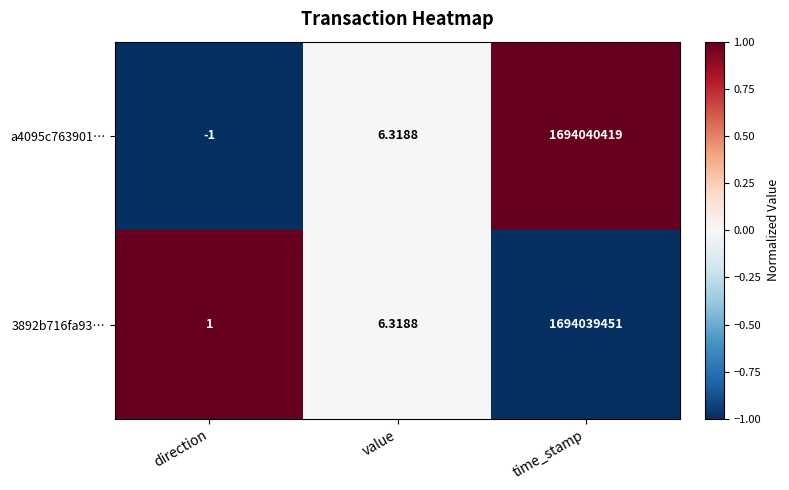

Where is 3892b716fa93… nearest to the value 847019726?

value